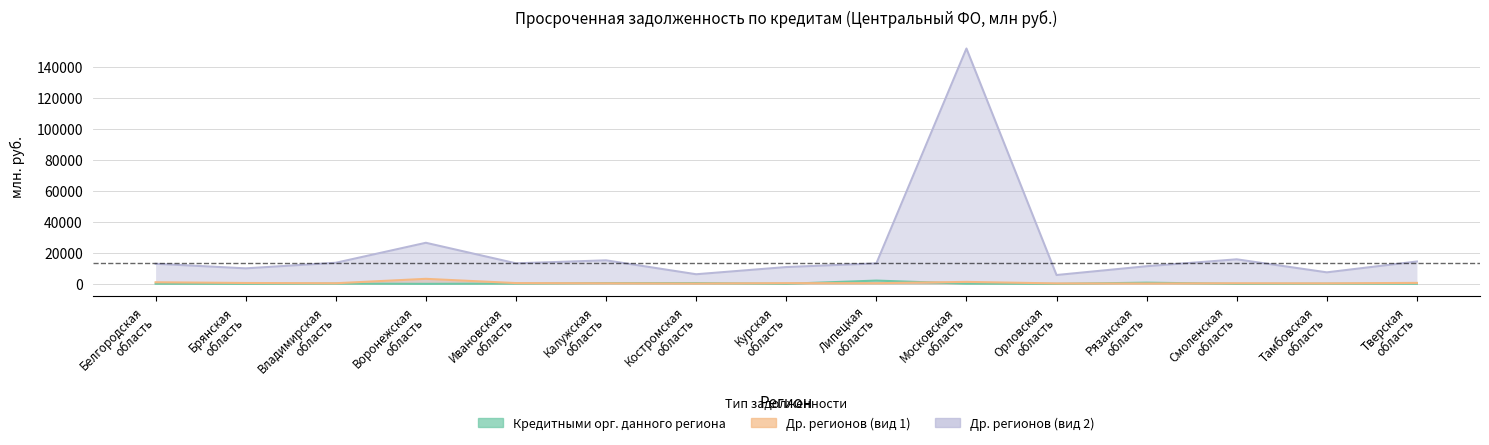

How many lines are shown in the chart?

3